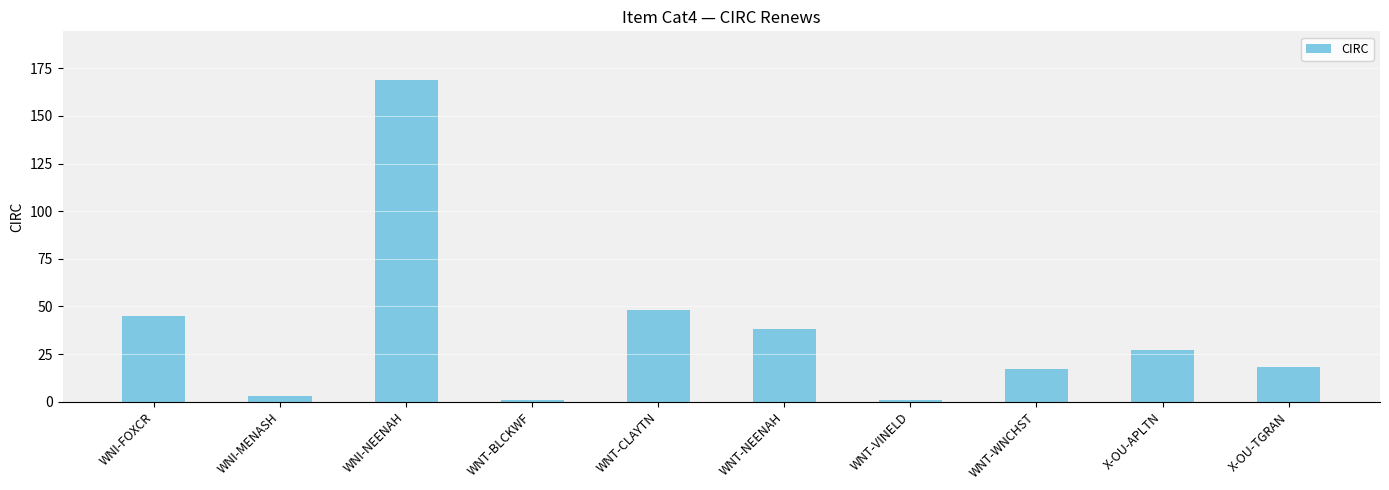

What is the ratio of the value at WNT-NEENAH to the value at WNI-FOXCR?

0.8